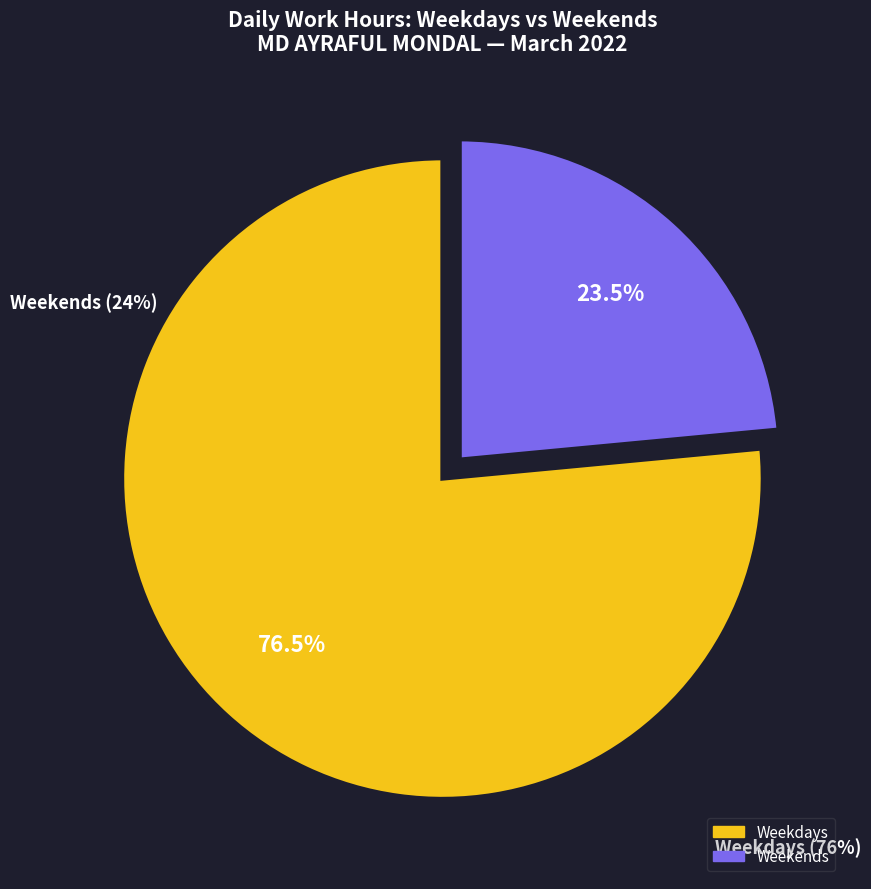

Is there a majority slice in this chart?

Yes